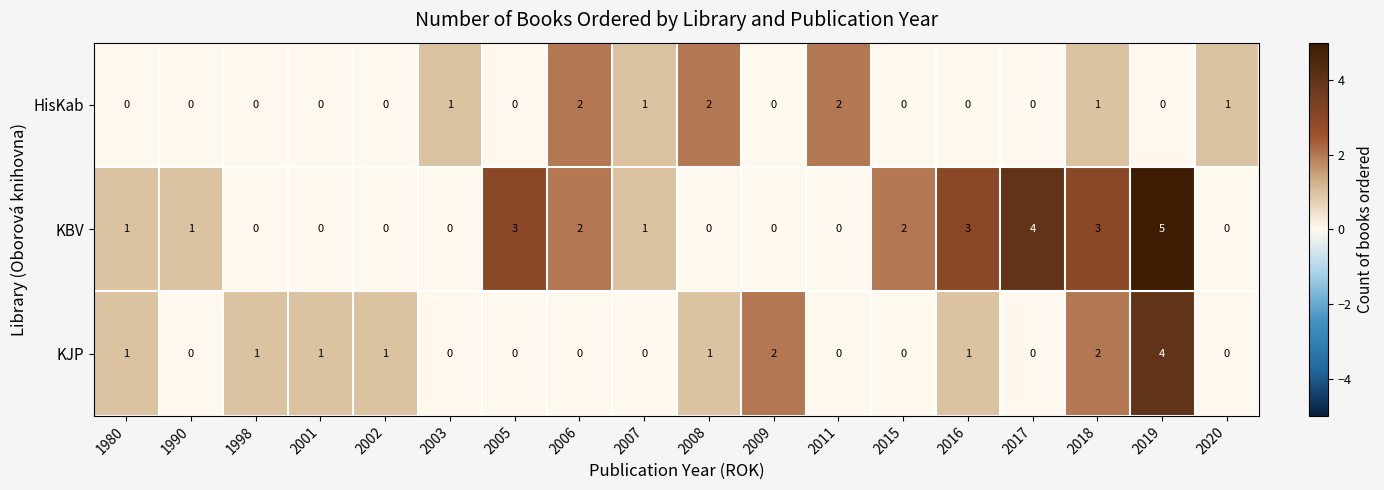

Which series has the largest total across all categories?

KBV